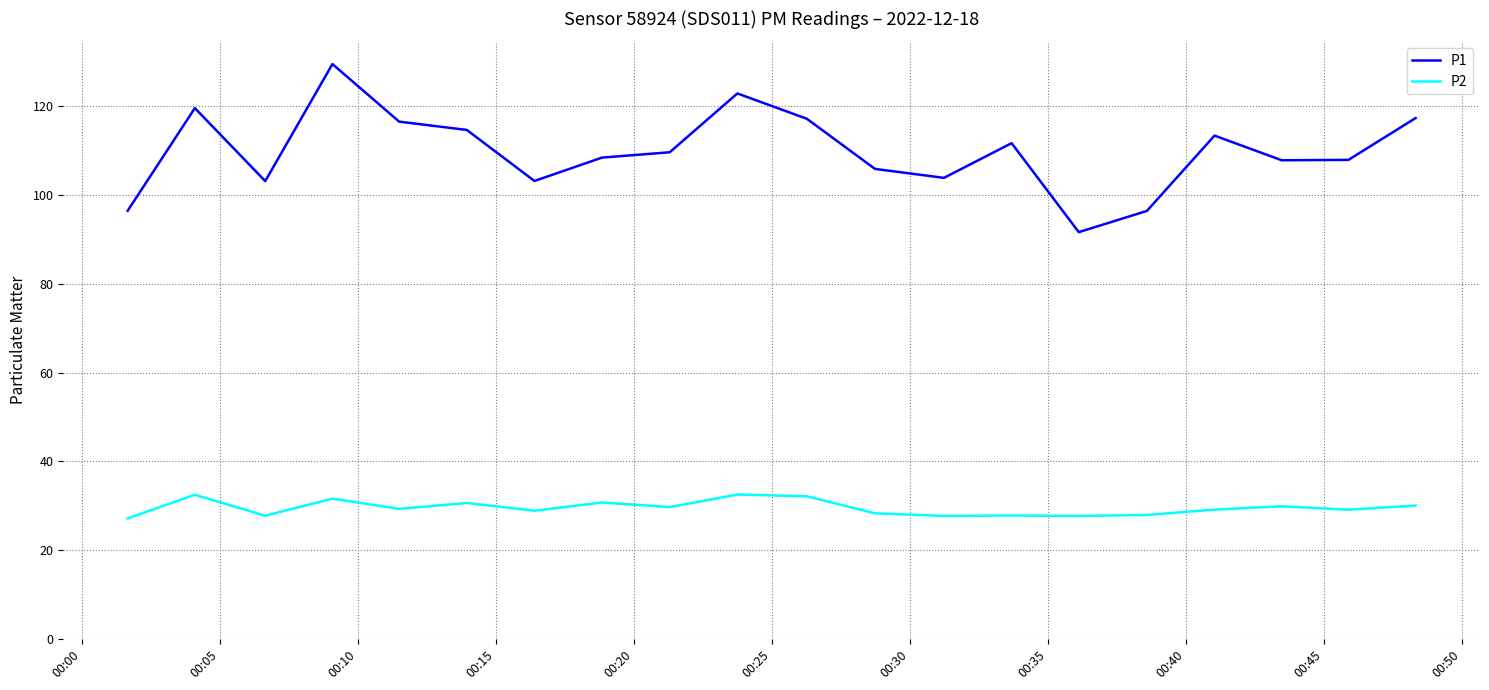

Which series has the largest range (max minus min)?

P1